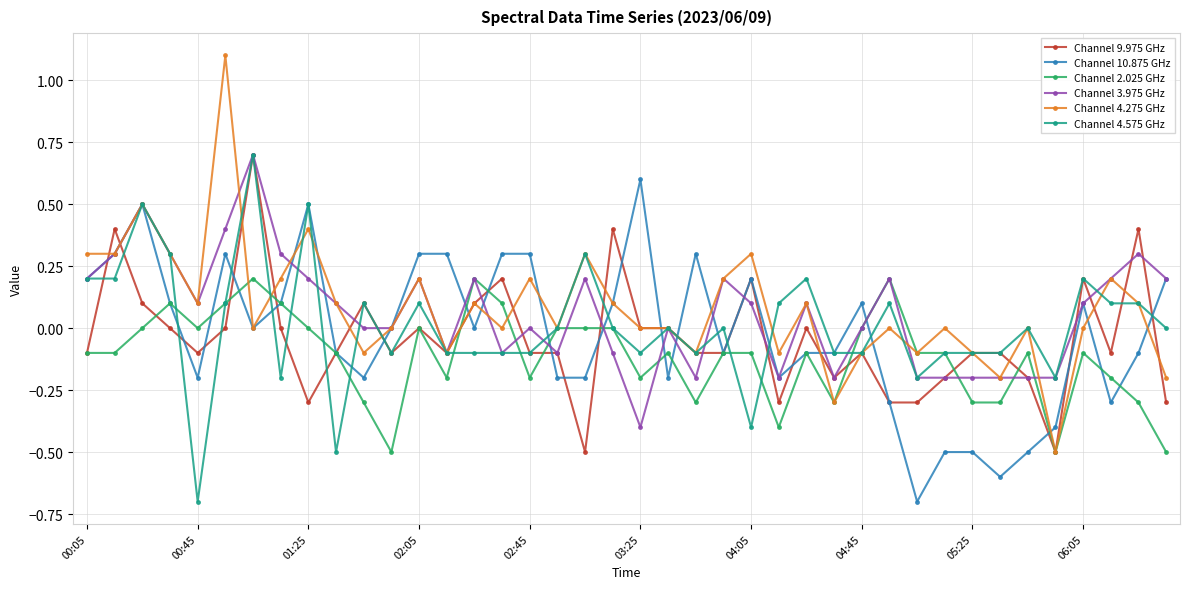

Count the number of categories in the chart.

40